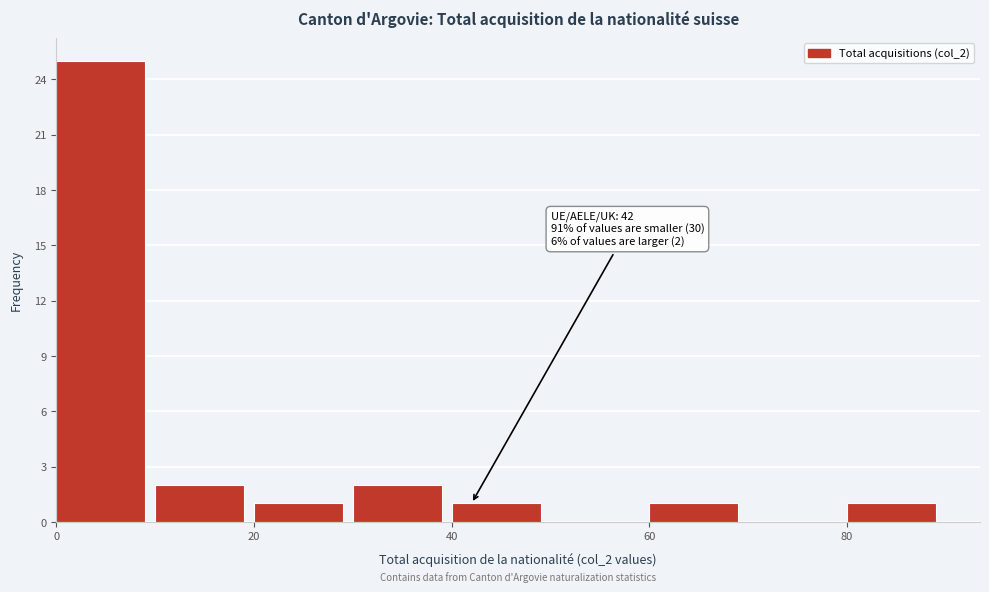

Which range on the x-axis has the tallest bar?

0 to 10